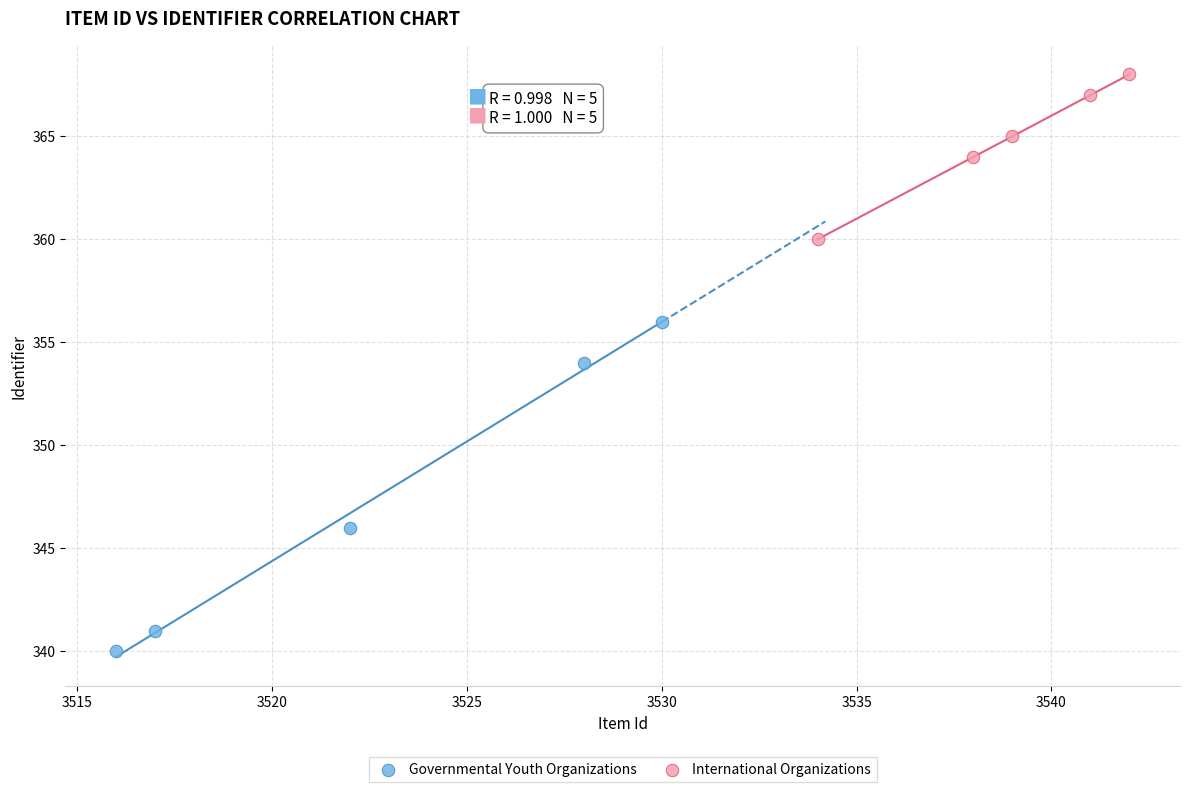

Which series reaches the minimum Y coordinate?

Governmental Youth Organizations